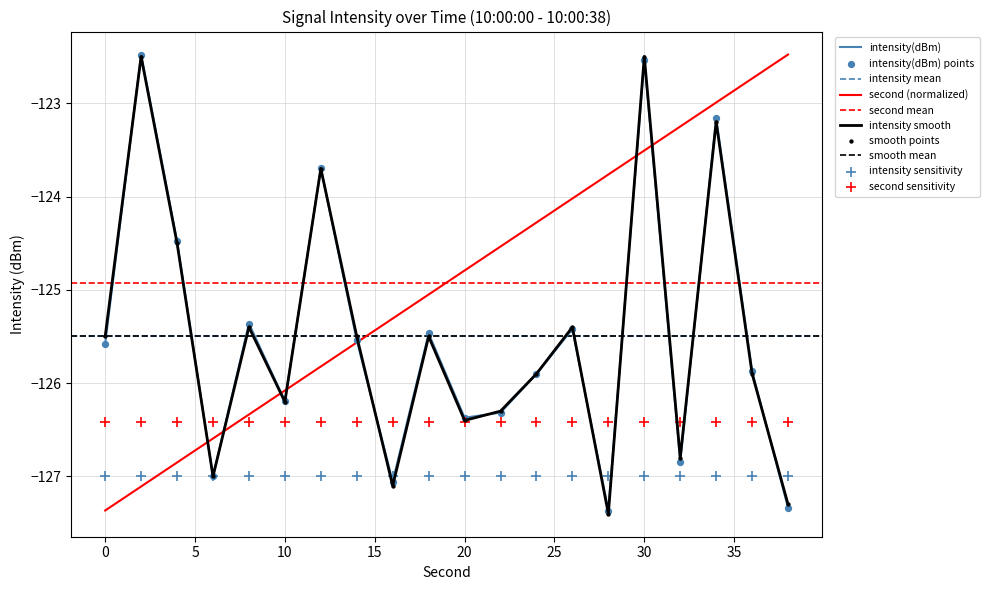

Which series has the widest spread of Y values?

intensity_smooth